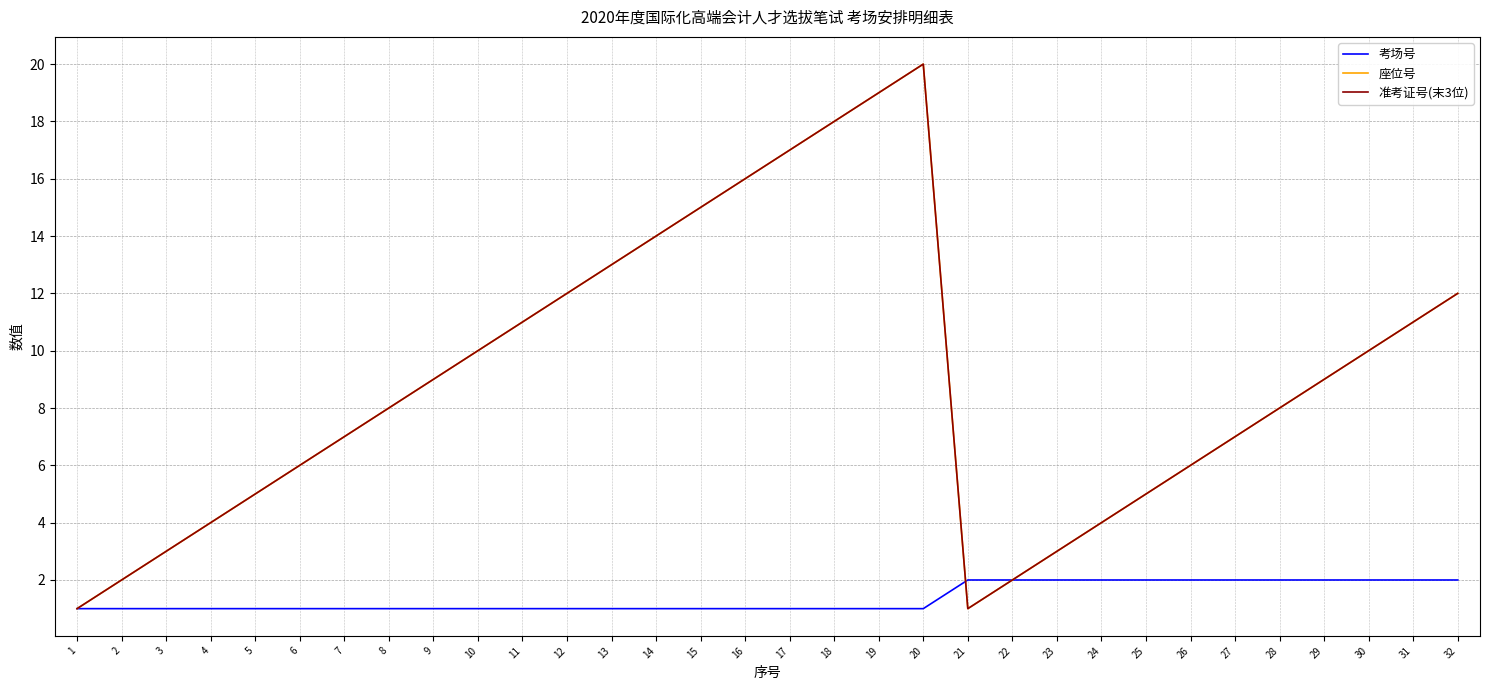

What is the approximate value of 准考证号(末3位) at 26?

6